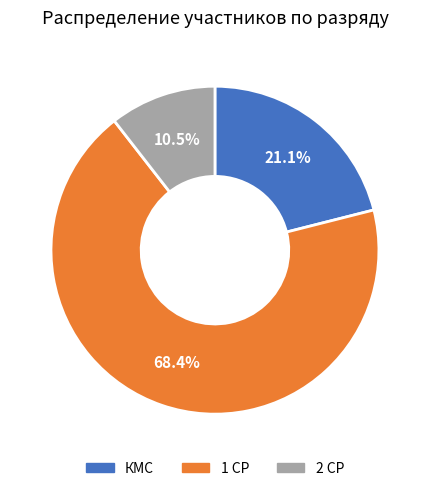

To the nearest percent, what portion does КМС represent?

21%